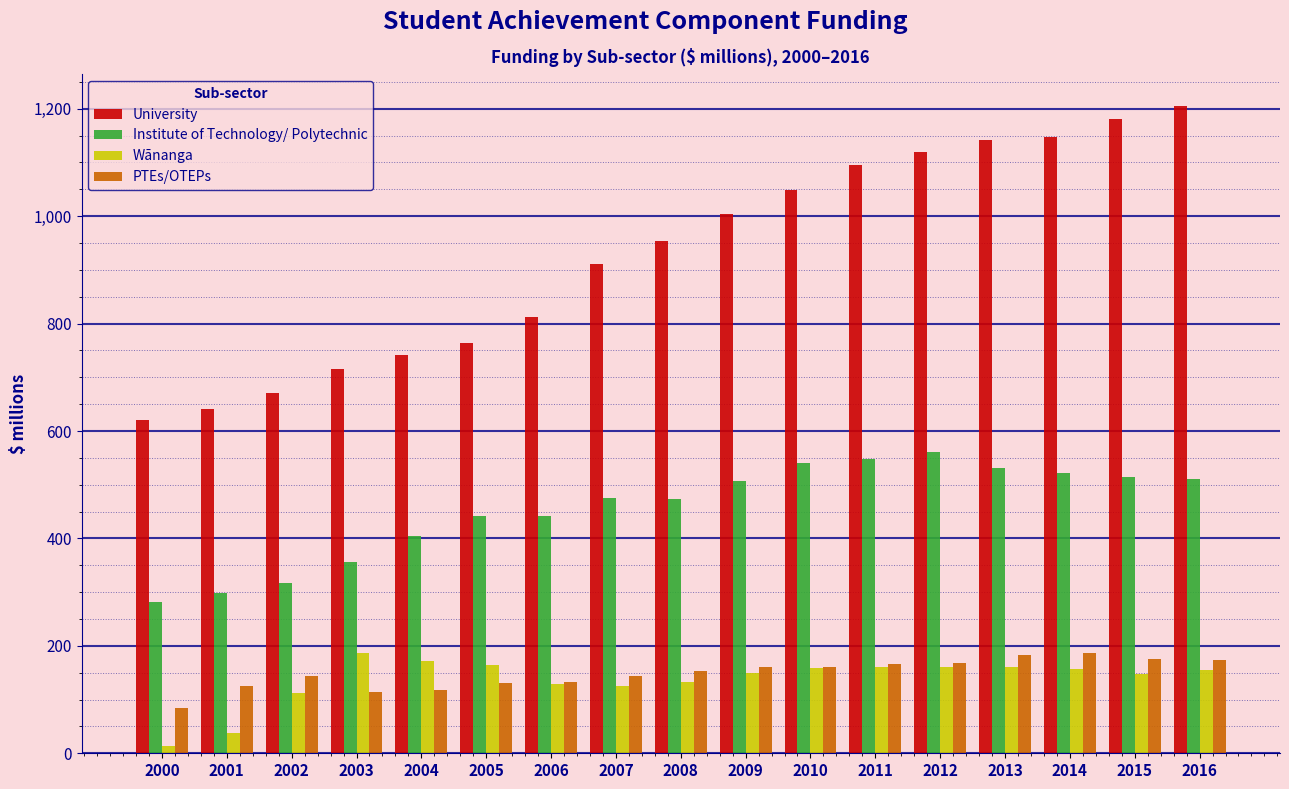

The value of PTEs/OTEPs at 2013 is 292.8. True or false?

False